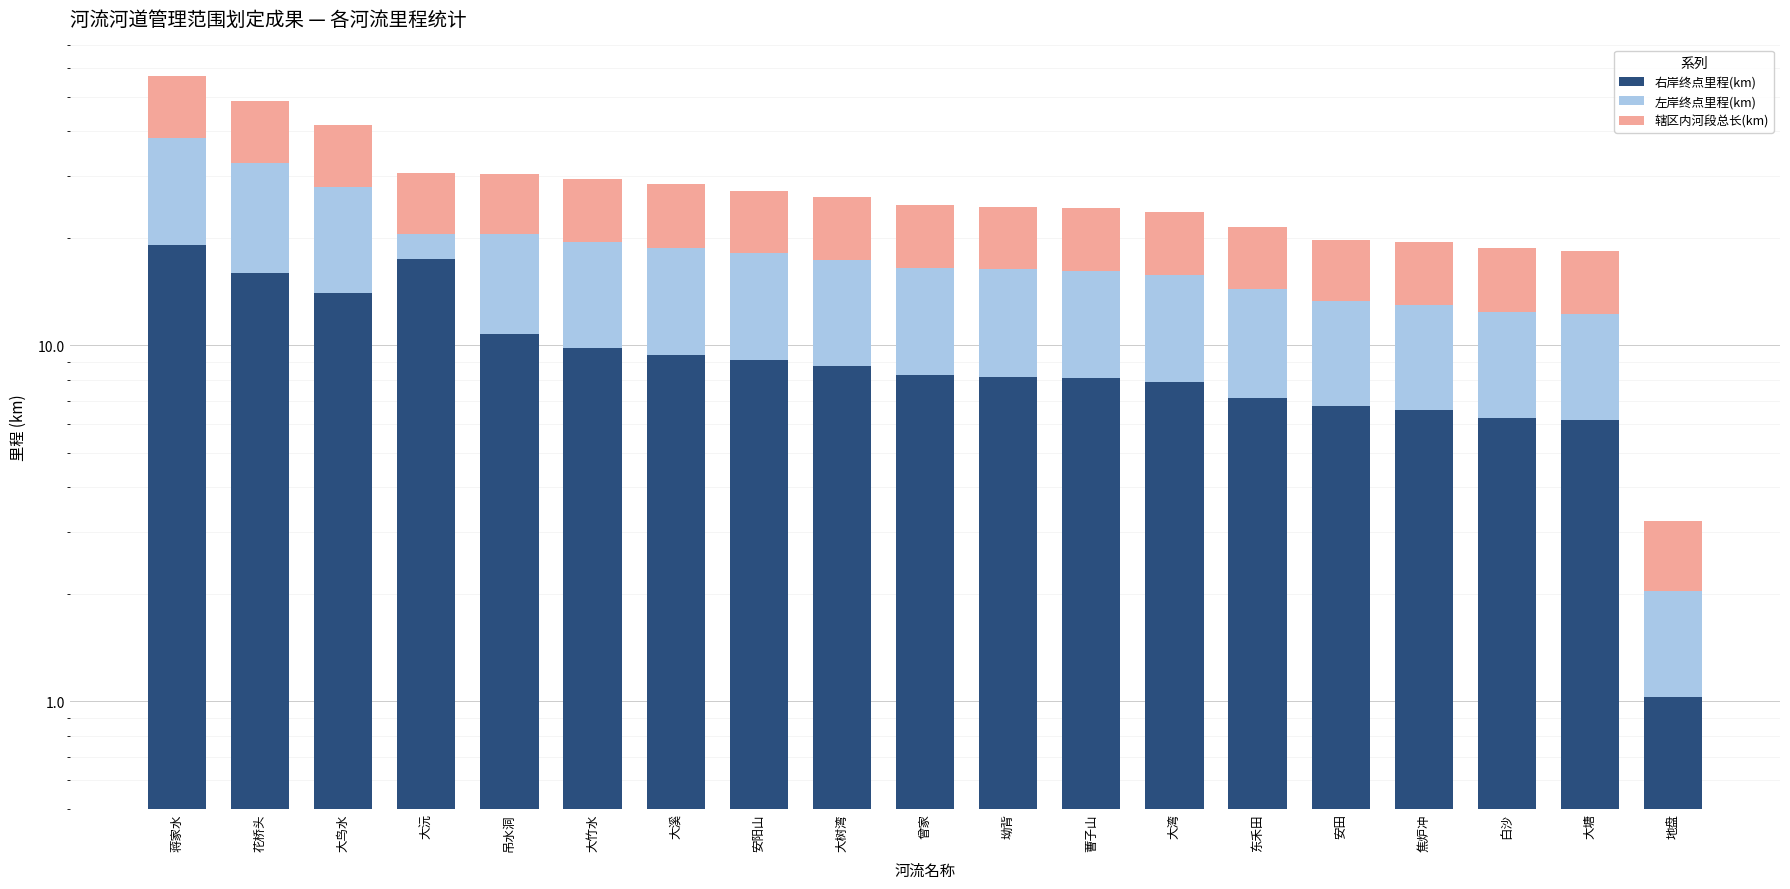

At which category does the chart reach its peak across all series?

蒋家水